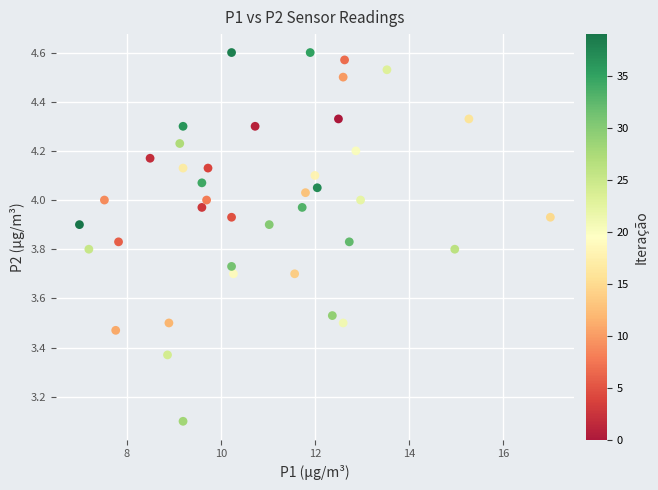

What is the range of X values (max minus min)?

10.0